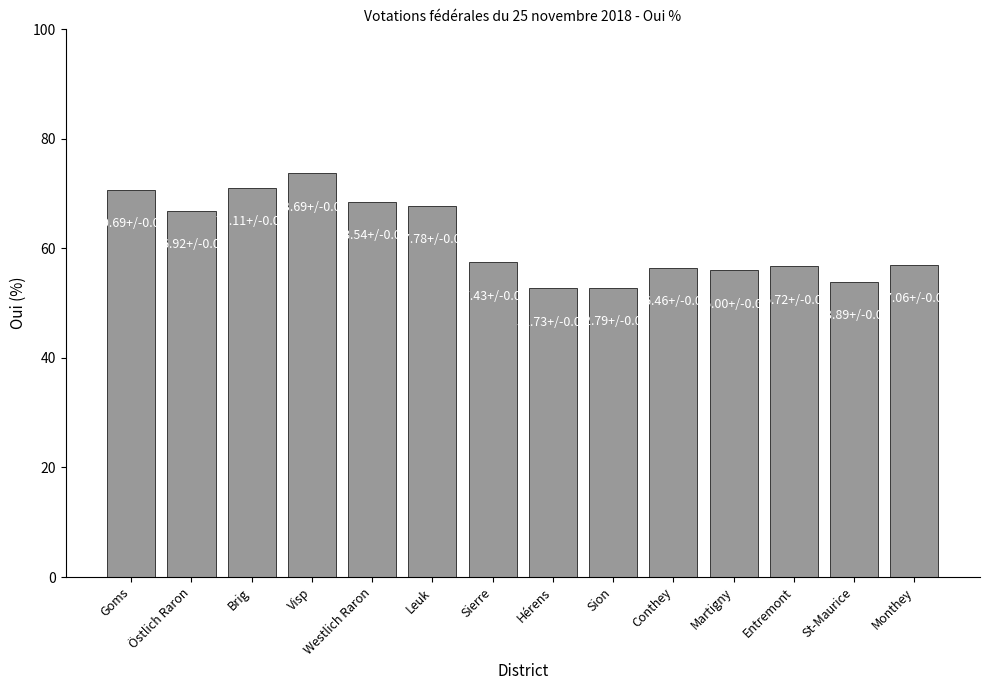

Is it true that the value at Westlich Raron is 68.5?

True